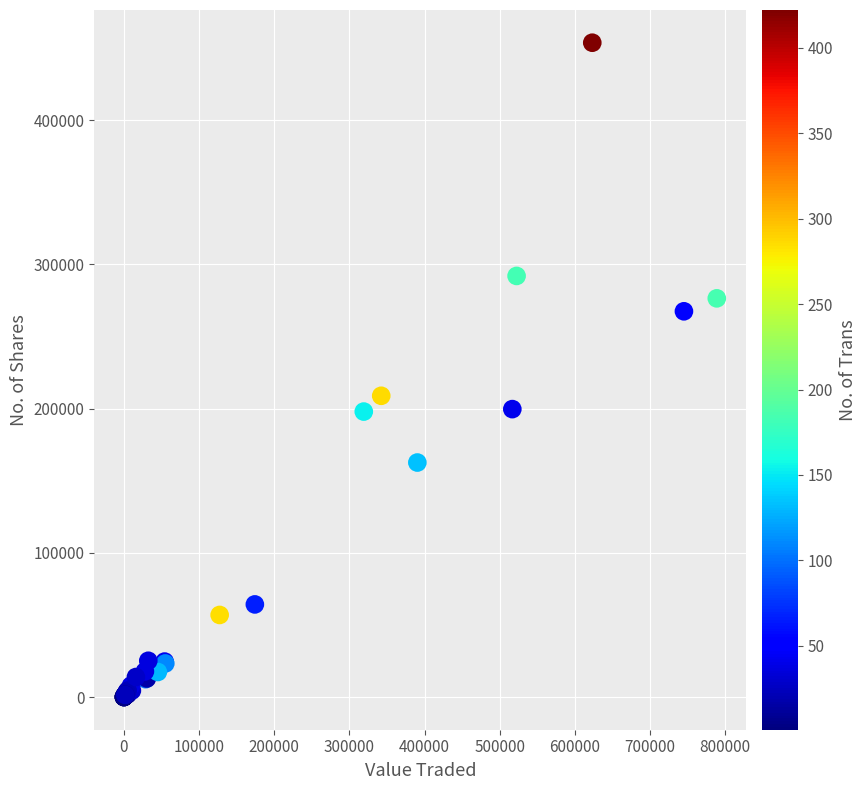

What Y value in the scatter plot is closest to 226902?

208922